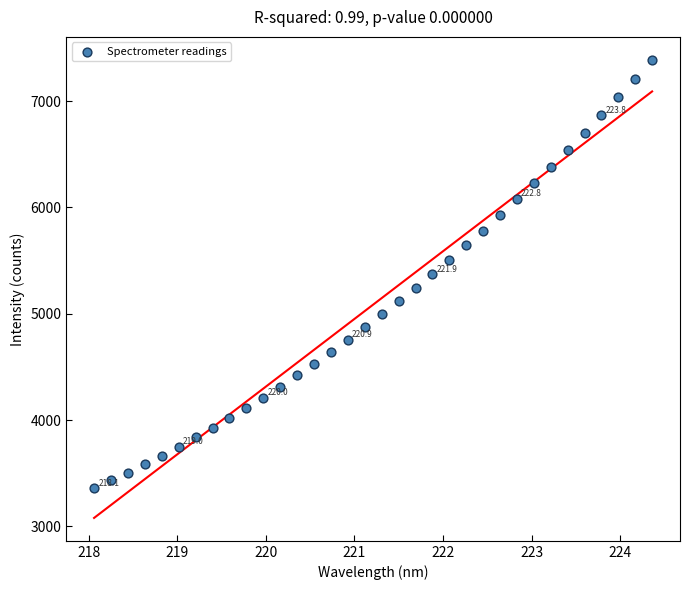

What is the range of X values (max minus min)?

6.3